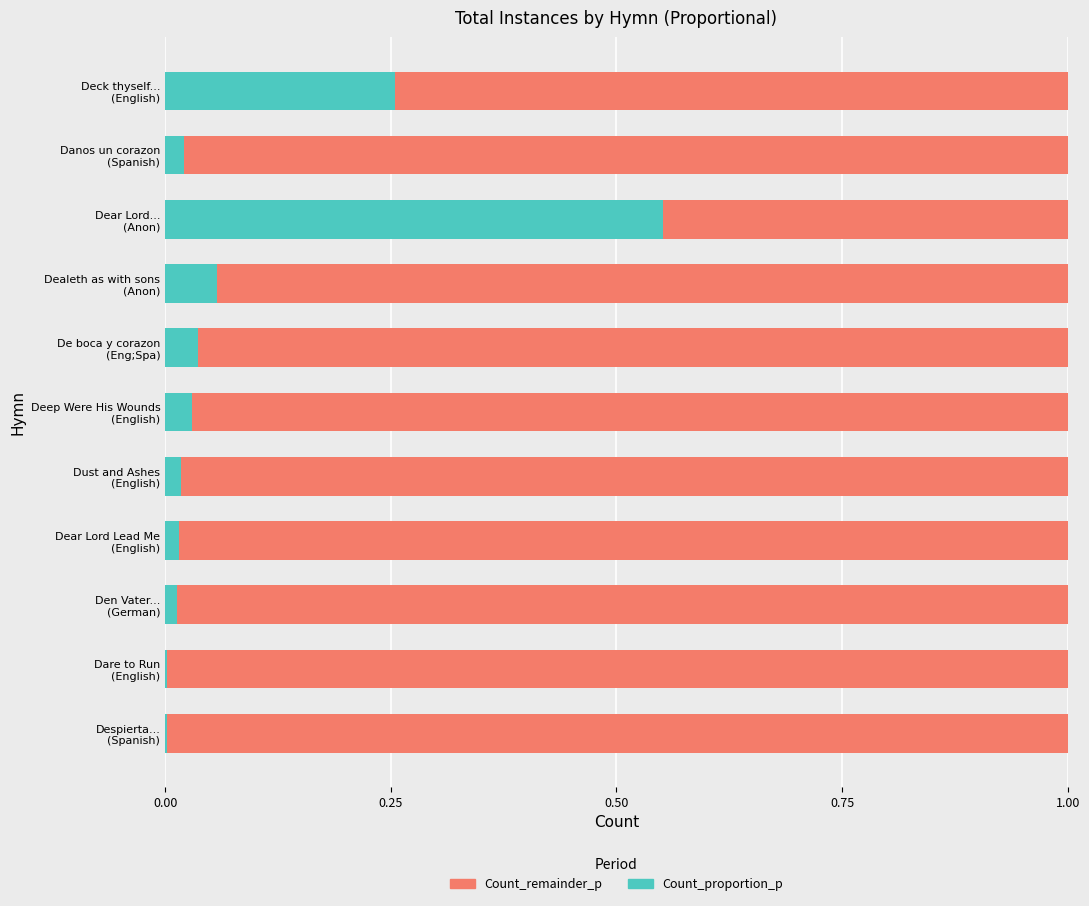

How many distinct data groups are displayed?

2